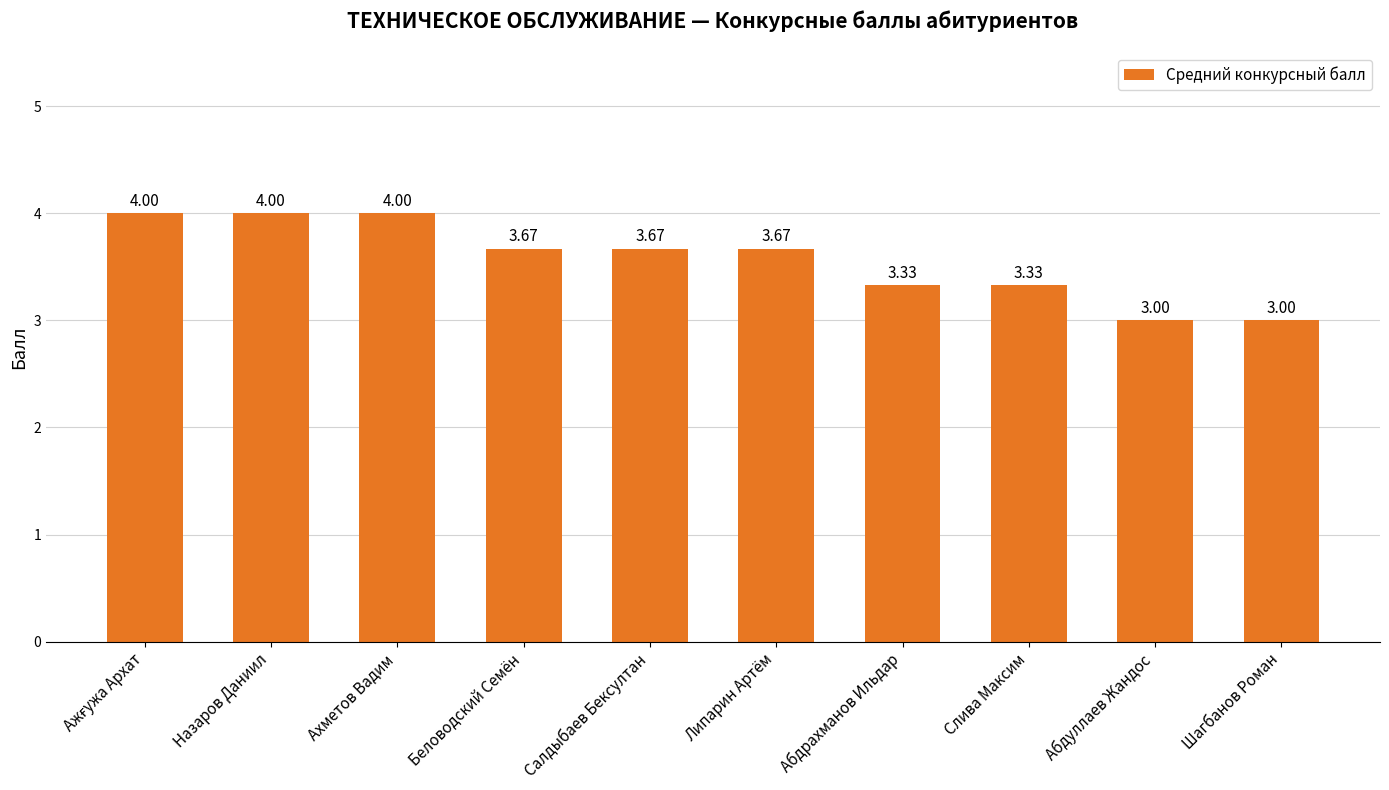

What is the difference between the second highest and second lowest values?

1.0